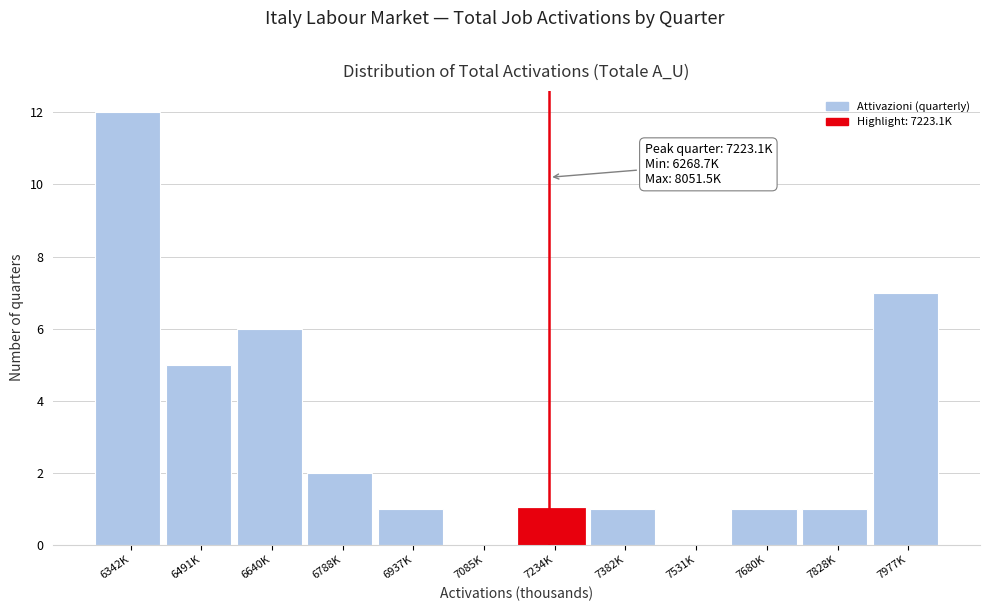

Reading right to left, extract all data points from this chart.

7977K=7	7828K=1	7680K=1	7531K=0	7382K=1	7234K=1	7085K=0	6937K=1	6788K=2	6640K=6	6491K=5	6342K=12